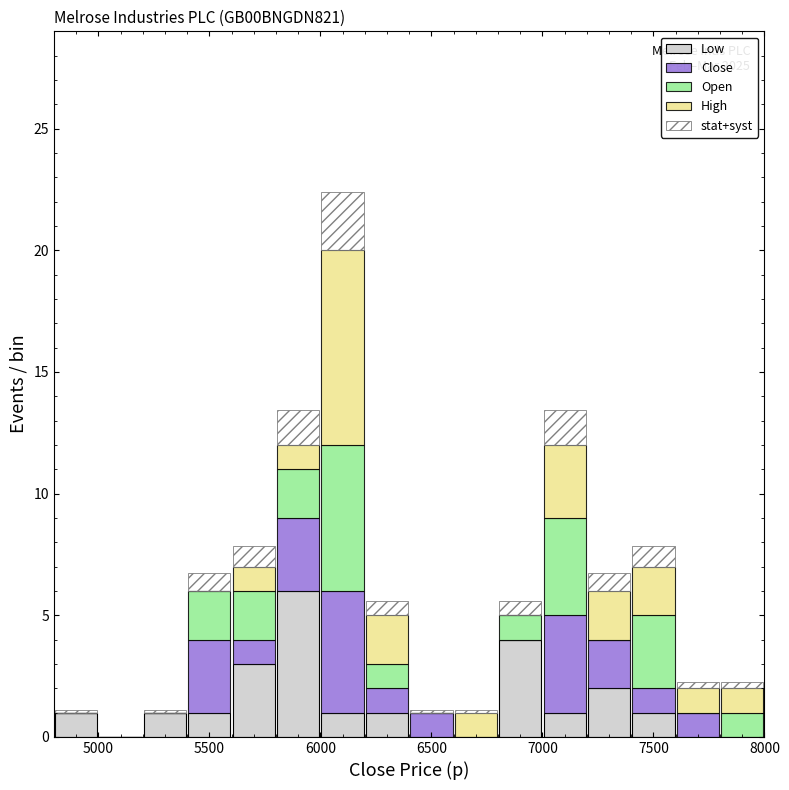

Which range on the x-axis has the tallest stacked bar (by total height)?

6000 to 6200